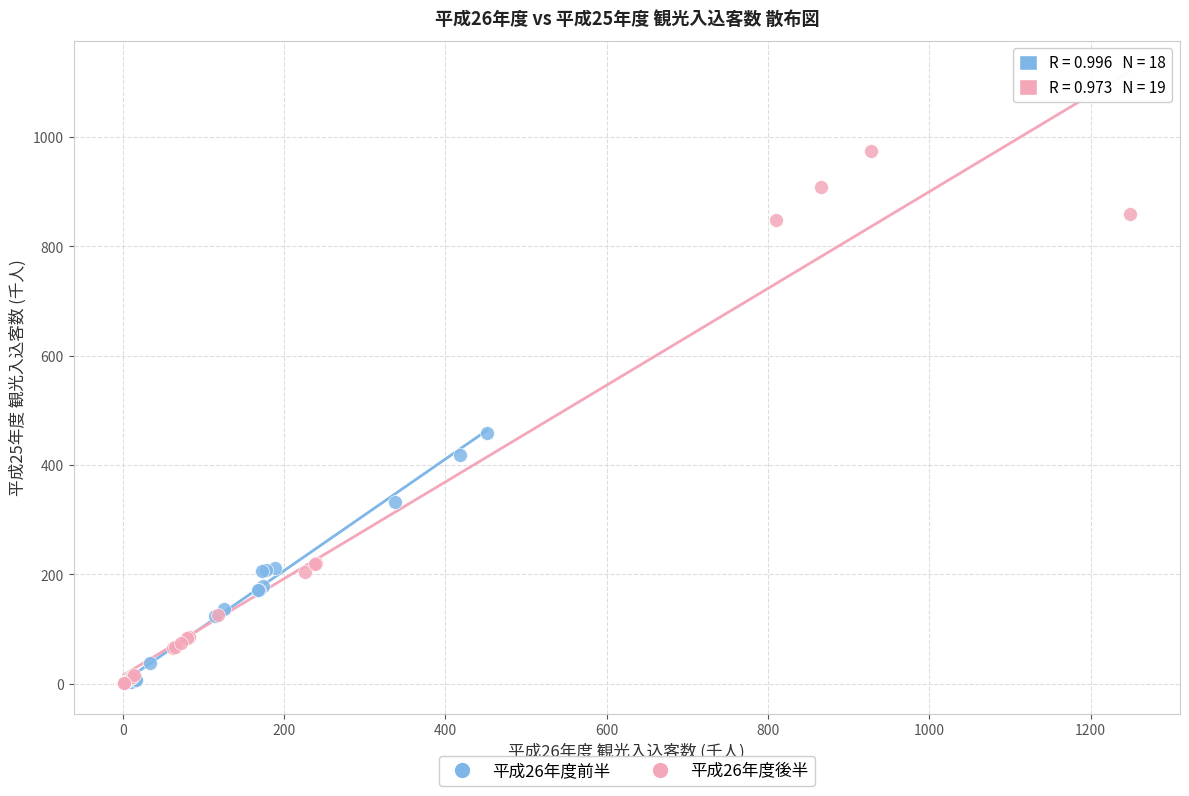

Which series has the largest Y range (max minus min)?

平成26年度後半